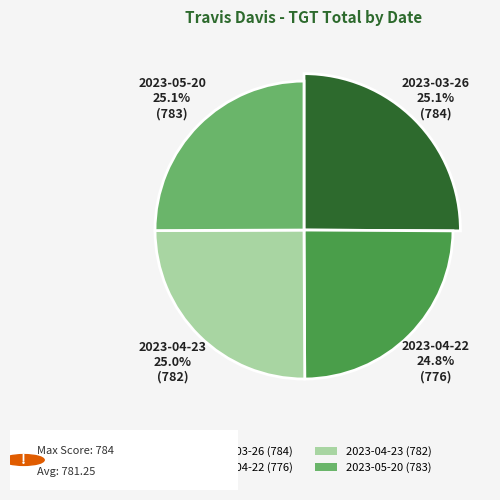

What portion of the pie excludes 2023-04-22?

75.2%